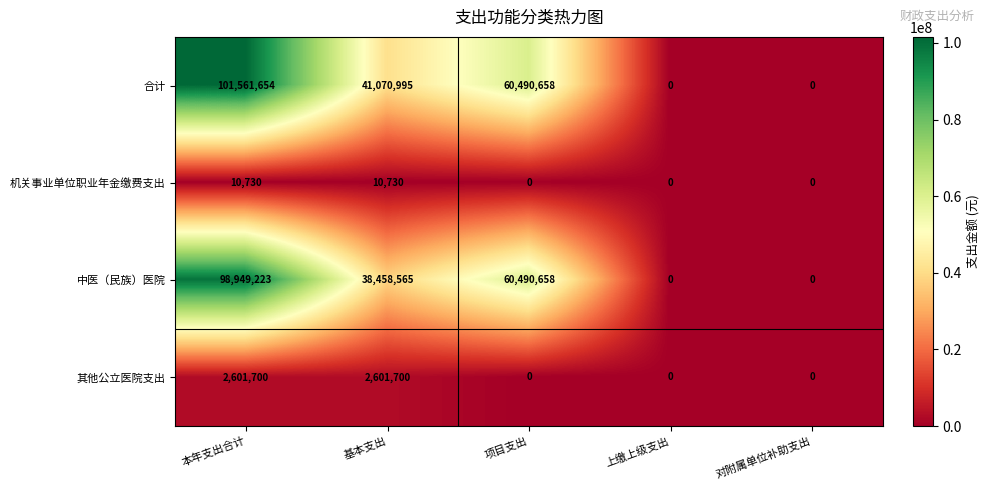

What is the sum of all 机关事业单位职业年金缴费支出 values?

21460